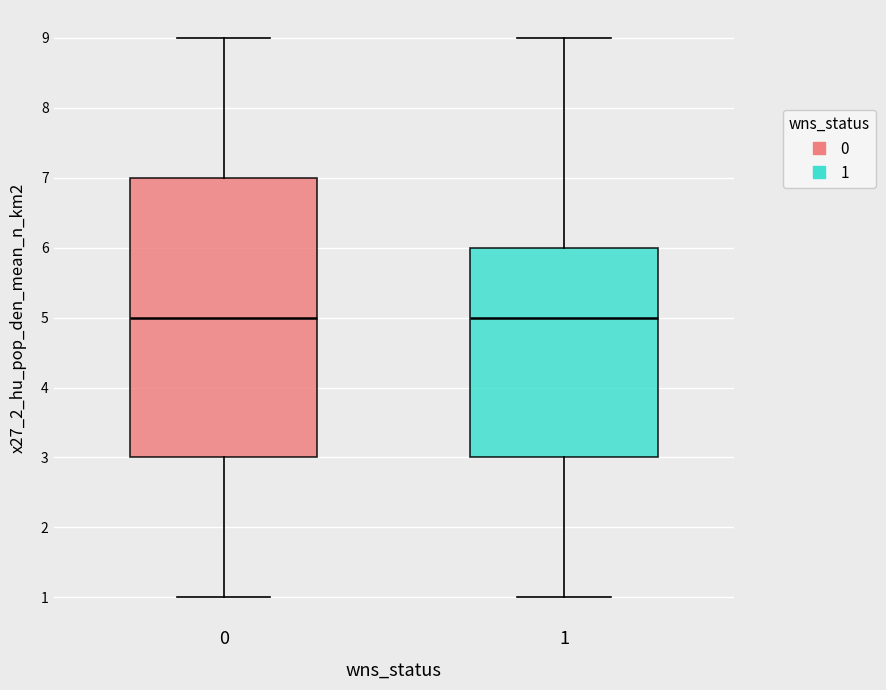

Which box is the tallest, from its lower edge to its upper edge?

0